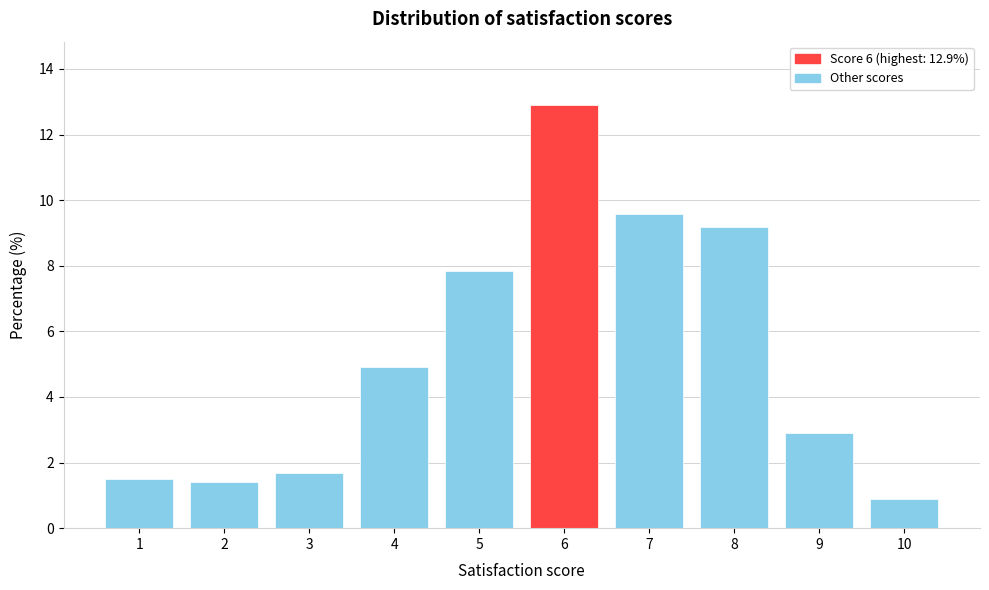

Reading left to right, transcribe all the data shown in this chart.

1.5	1.4	1.7	4.9	7.8	12.9	9.6	9.2	2.9	0.9